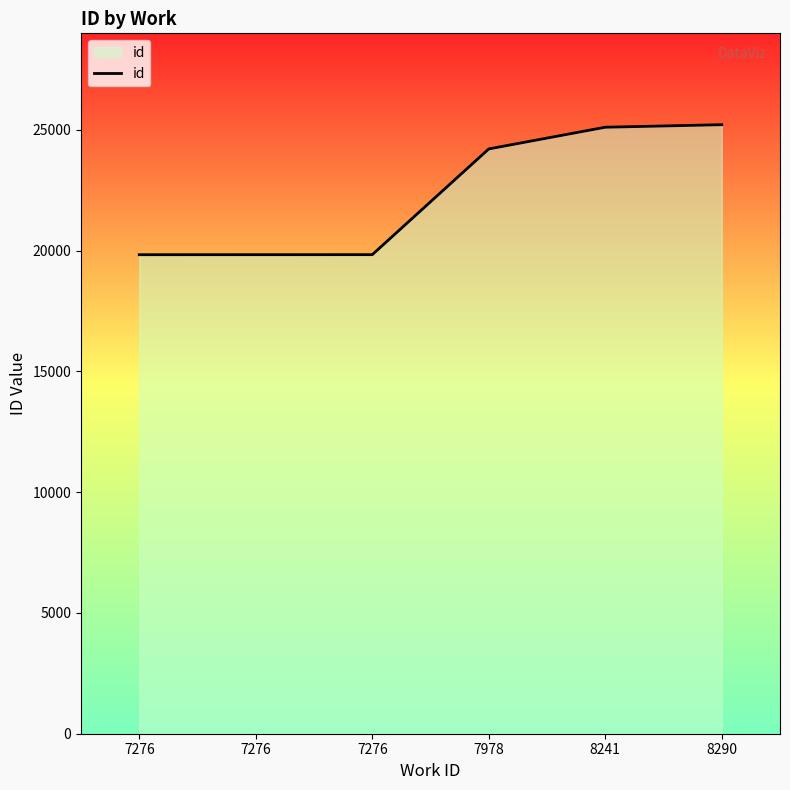

How many lines are shown in the chart?

1